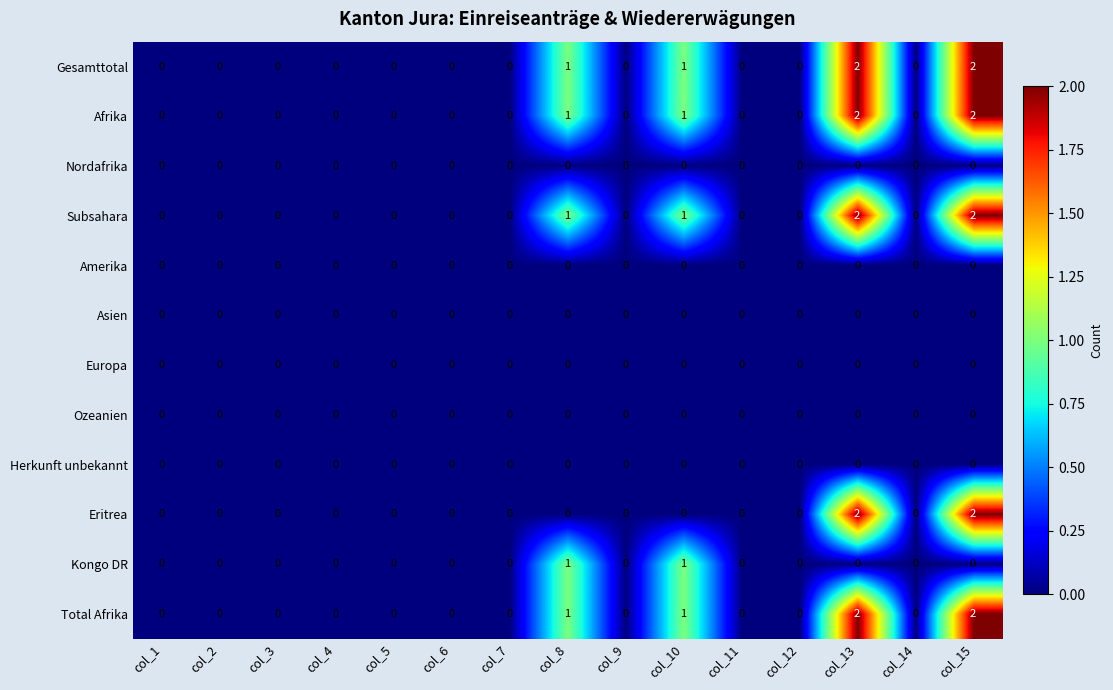

Is it true that Europa equals 0 at col_11?

True